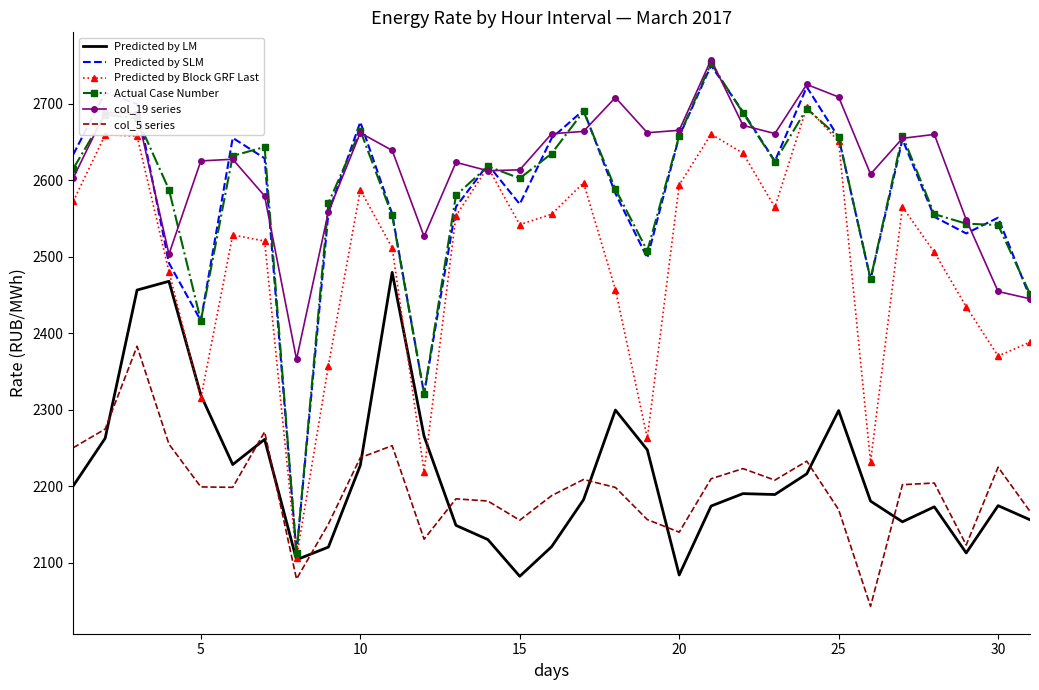

What is the minimum value shown in the chart?

2042.8